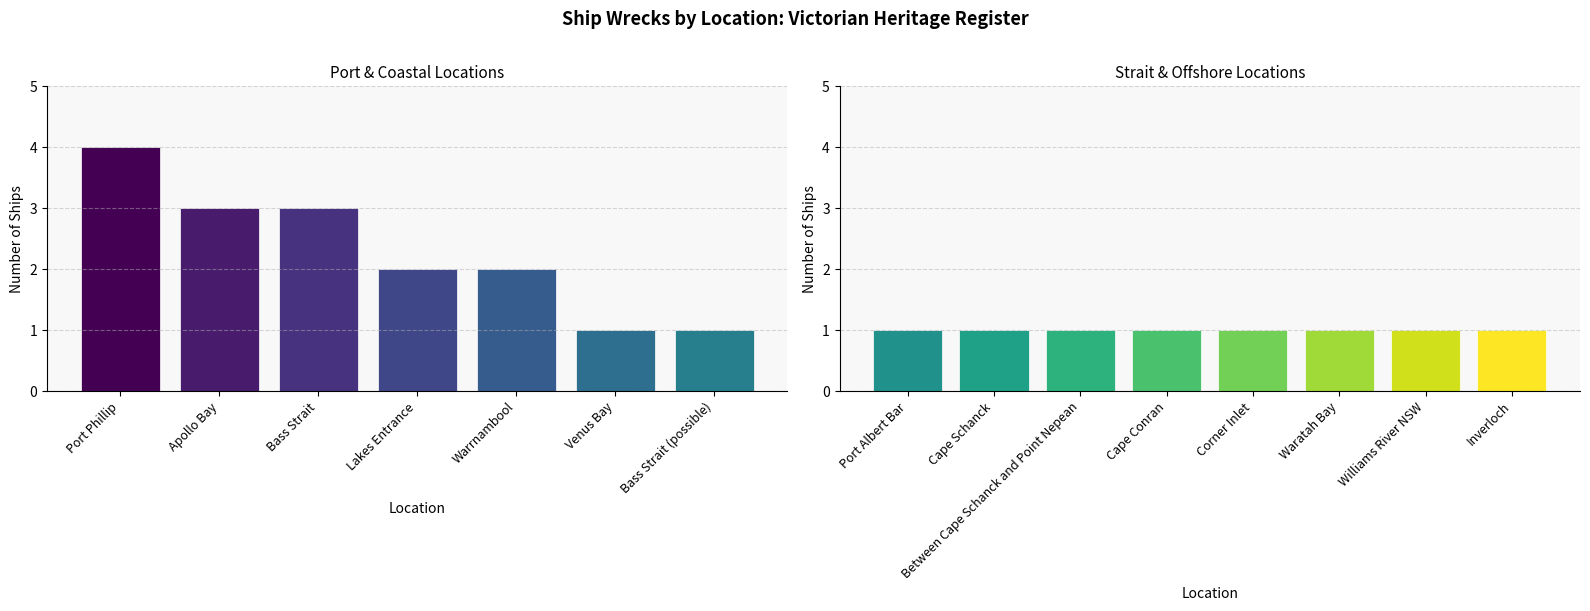

What is the label of the 3rd bar from the right?

Warrnambool